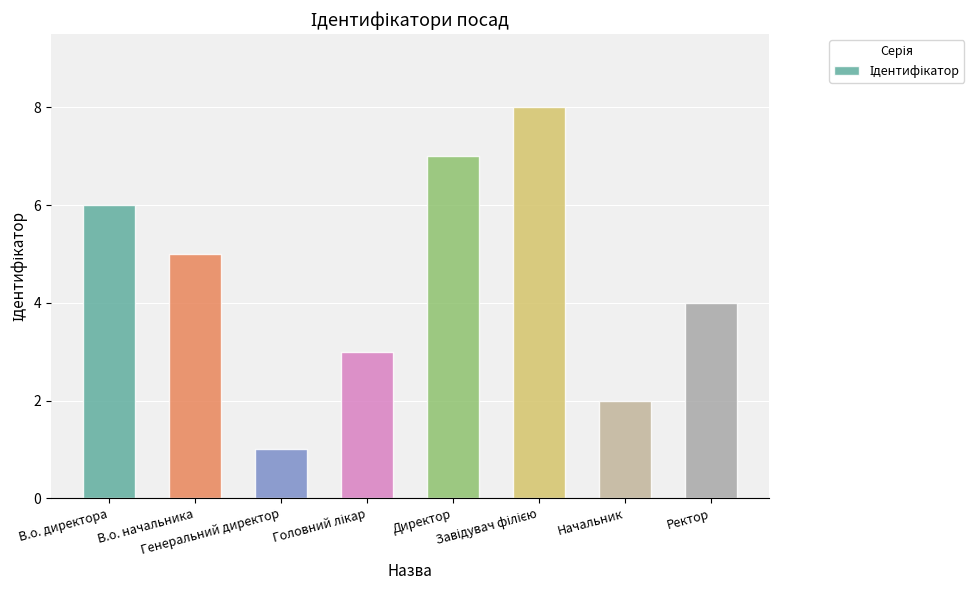

What is the difference between the maximum and second lowest values?

6